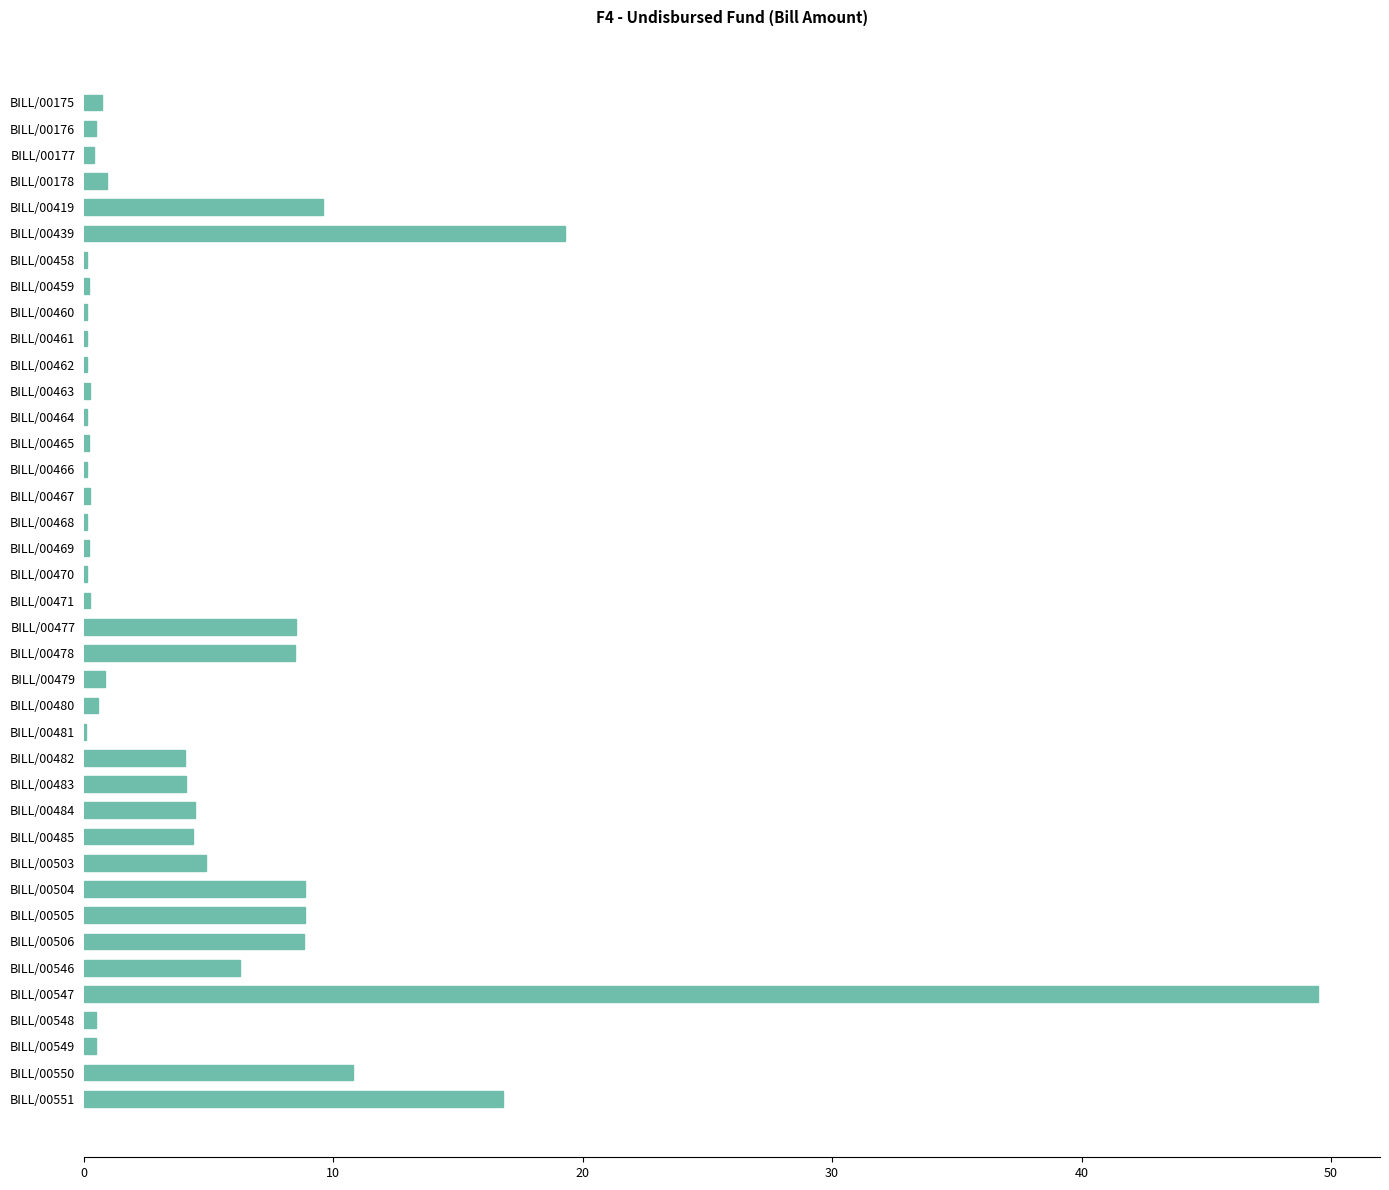

Where is the data nearest to the value 24?

BILL/00439